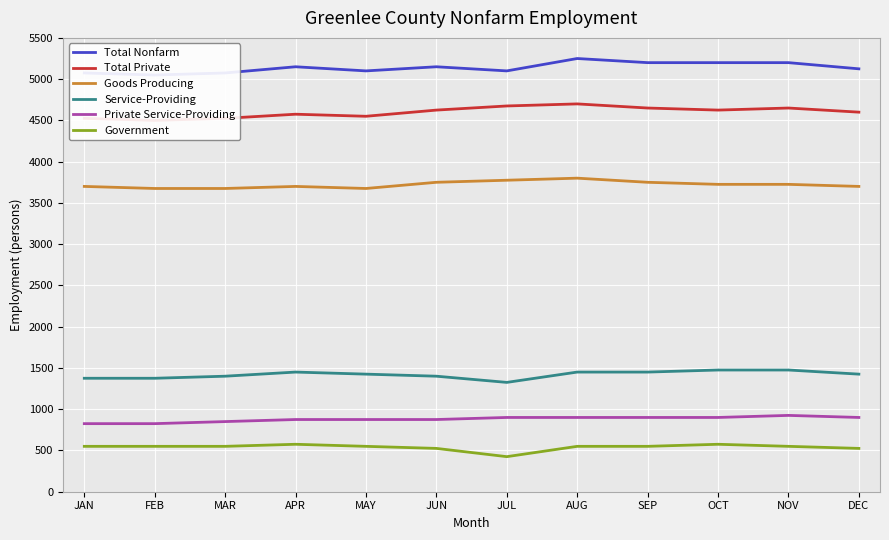

Reading left to right, list all the values displayed in this chart.

Total Nonfarm: 5075	5050	5075	5150	5100	5150	5100	5250	5200	5200	5200	5125
Total Private: 4525	4500	4525	4575	4550	4625	4675	4700	4650	4625	4650	4600
Goods Producing: 3700	3675	3675	3700	3675	3750	3775	3800	3750	3725	3725	3700
Service-Providing: 1375	1375	1400	1450	1425	1400	1325	1450	1450	1475	1475	1425
Private Service-Providing: 825	825	850	875	875	875	900	900	900	900	925	900
Government: 550	550	550	575	550	525	425	550	550	575	550	525